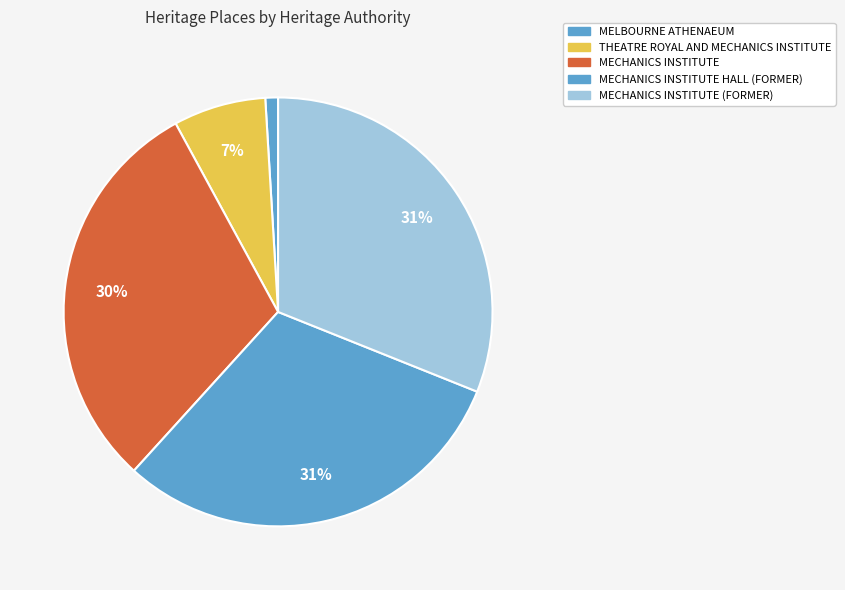

What is the change in value from MELBOURNE ATHENAEUM to THEATRE ROYAL AND MECHANICS INSTITUTE?

+4572